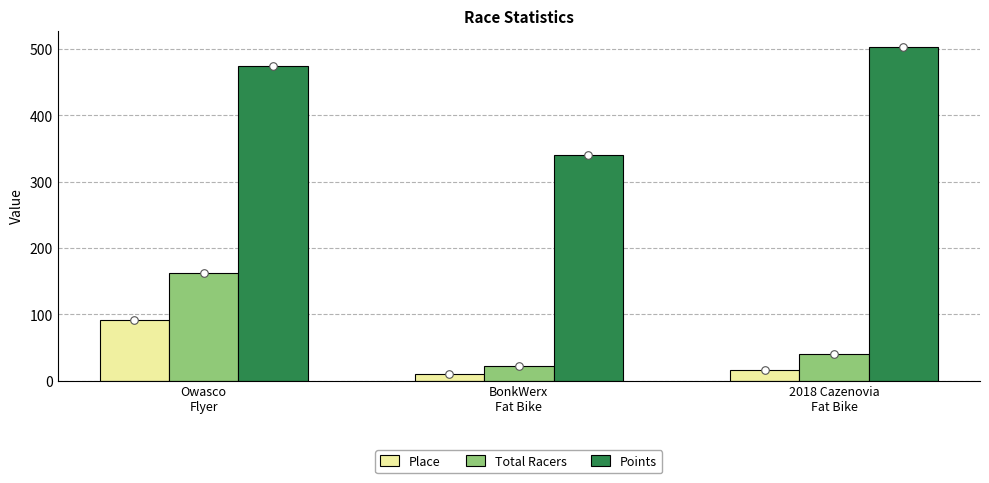

What is the total value across all series at 2018 Cazenovia
Fat Bike?

559.9